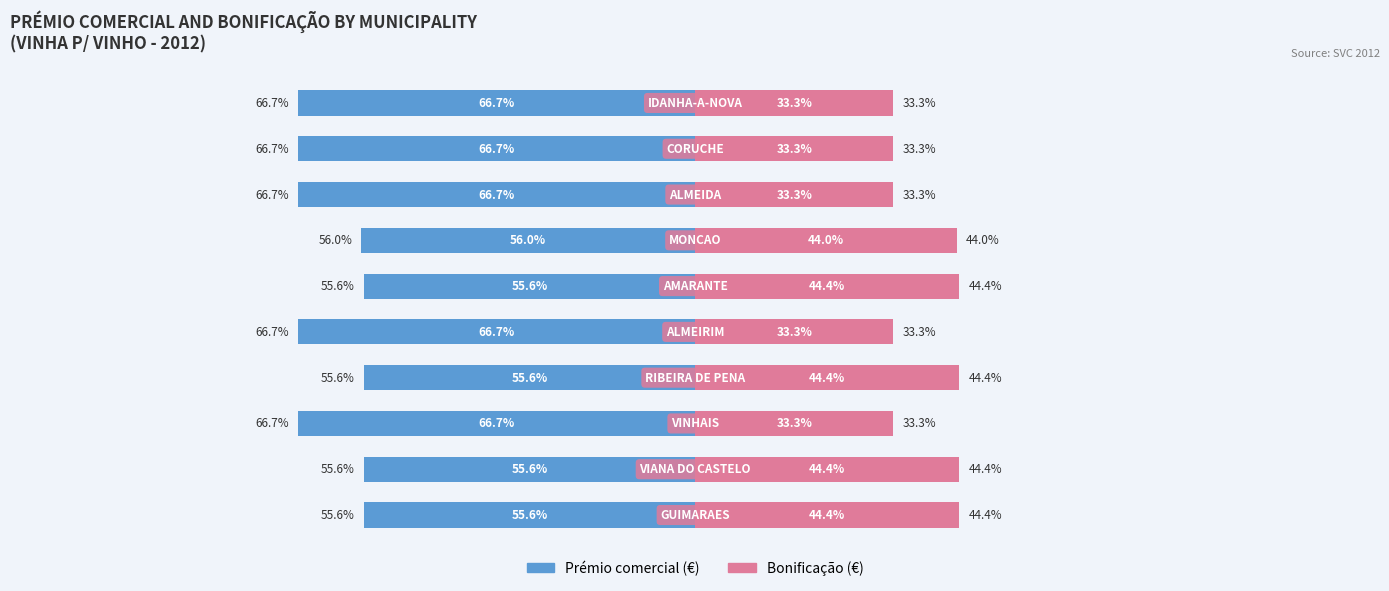

What is the sum of all Bonificação (€) values?

388.1